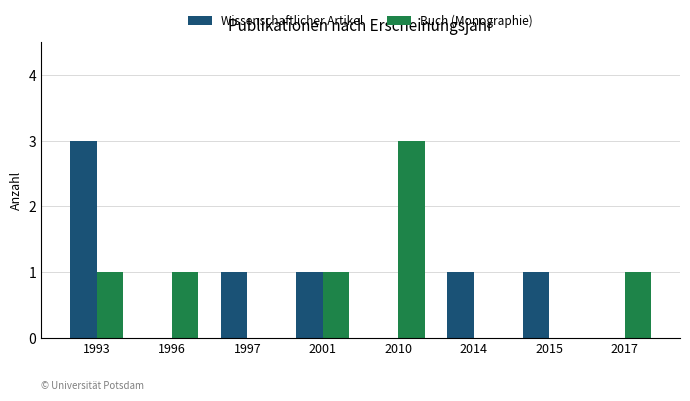

True or false: Buch (Monographie) has a value of 4 at 2010.

False